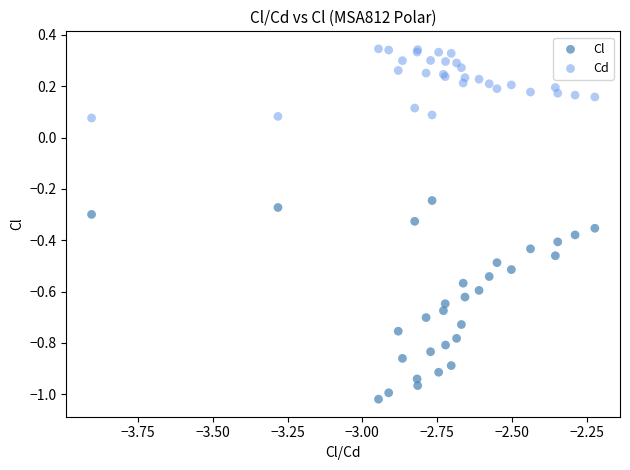

Which series contains the lowest Y value?

Cl